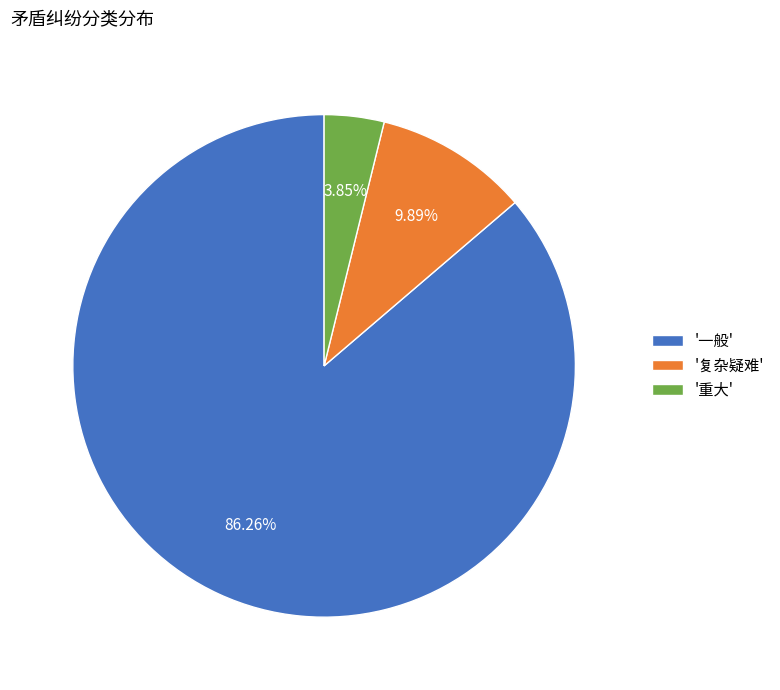

Do '重大' and '一般' together represent more than half of the pie?

Yes